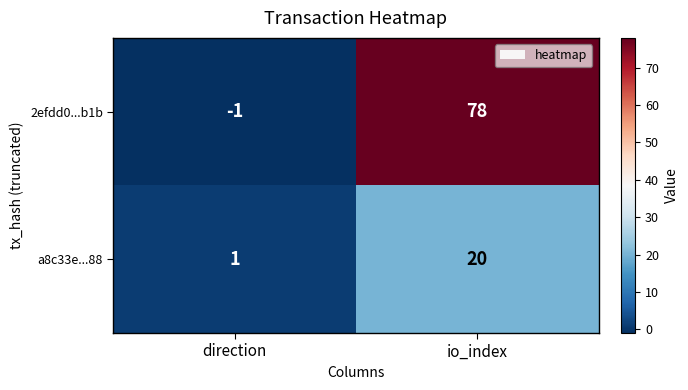

What is the minimum value shown in the chart?

-1